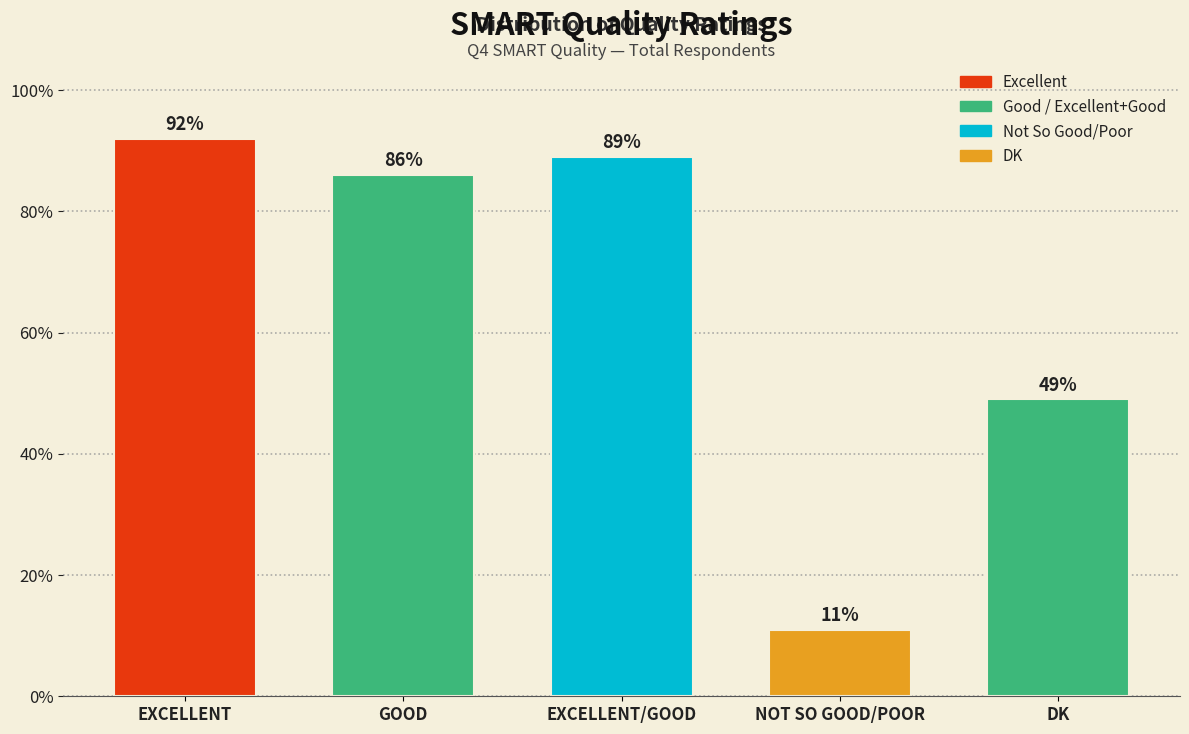

Reading right to left, list all the values displayed in this chart.

49	11	89	86	92